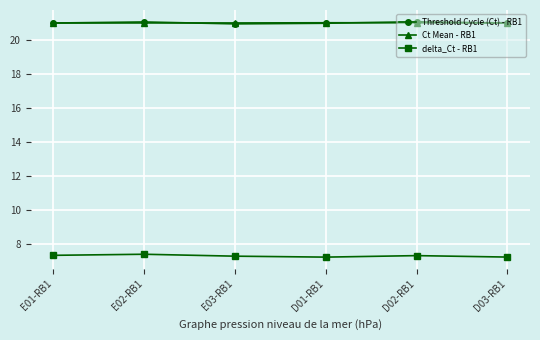

What is the value of the Threshold Cycle (Ct) - RB1 point at the 4th from the left?

21.0